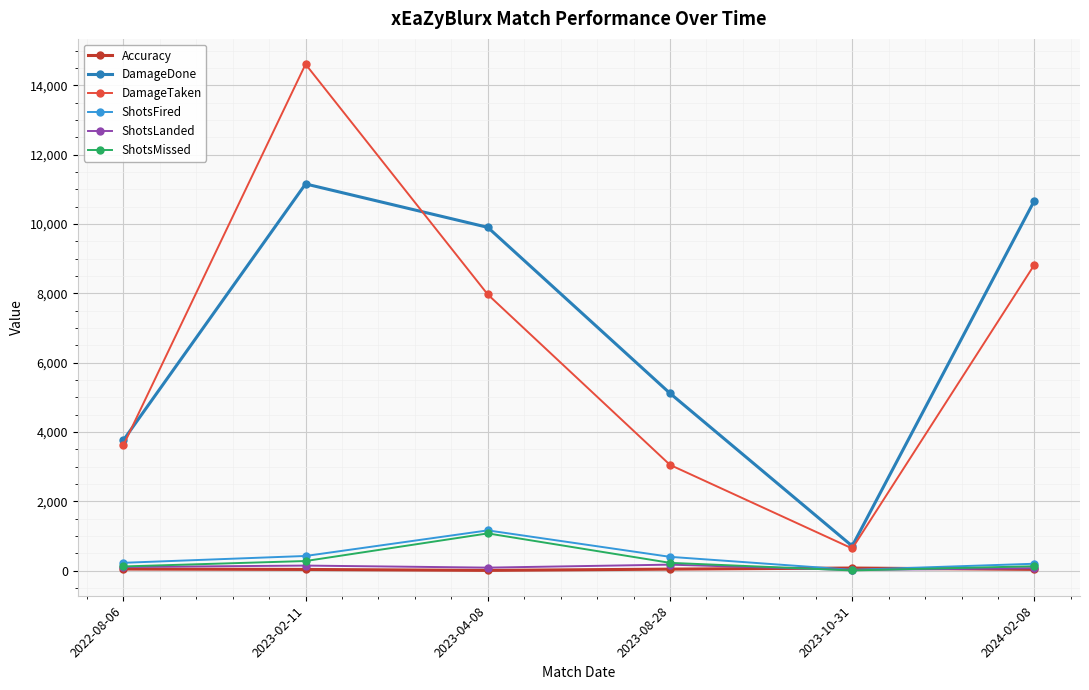

Where is the first local maximum for ShotsMissed?

2023-04-08